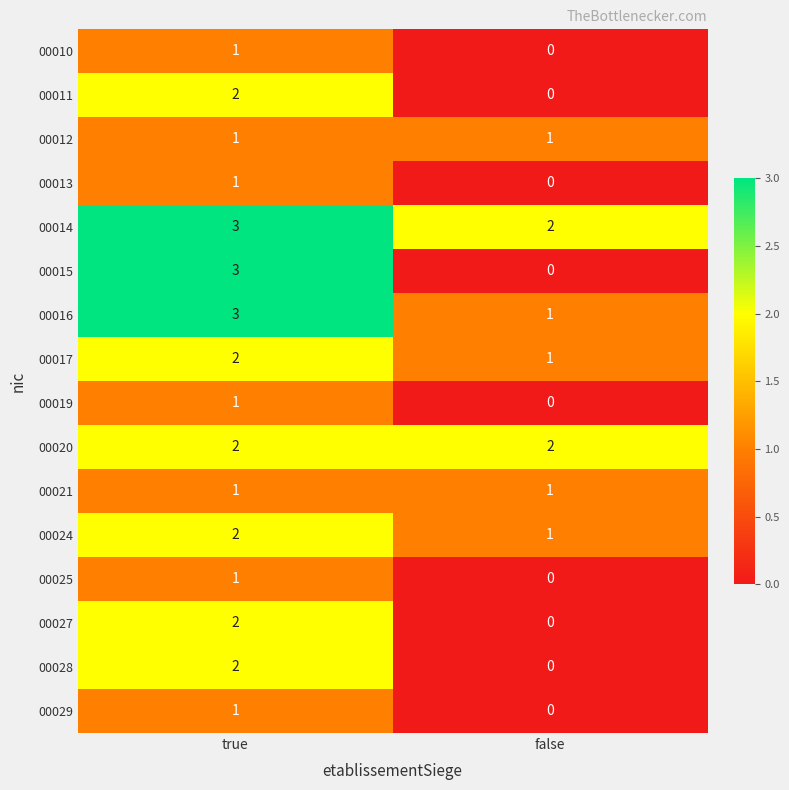

Which series has the largest total across all categories?

00014